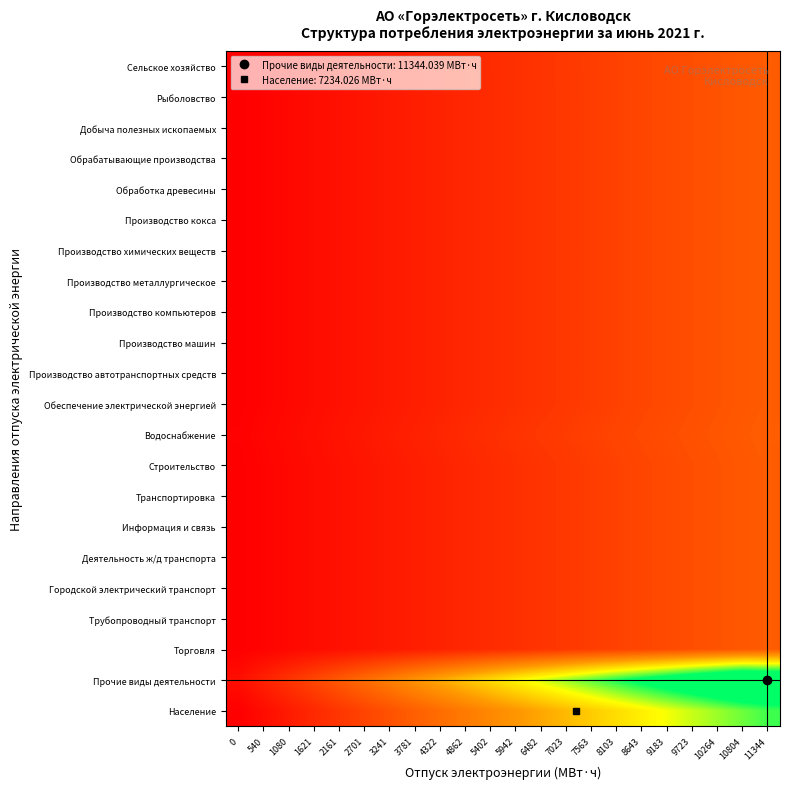

Which has a higher value, 8103 or 0?

8103